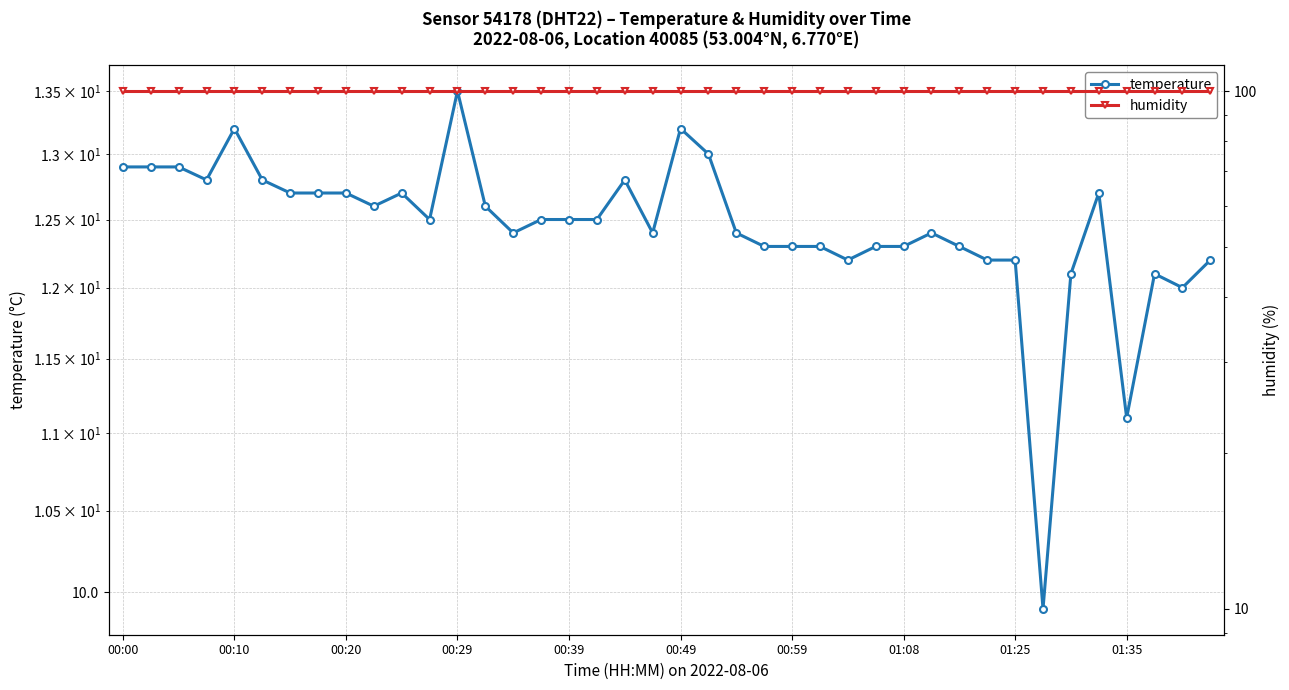

Does the chart display data point markers on the line(s)?

Yes